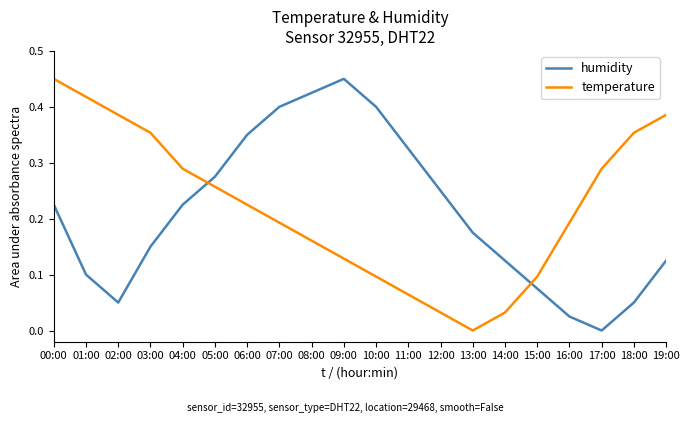

True or false: humidity and temperature cross at least once.

True